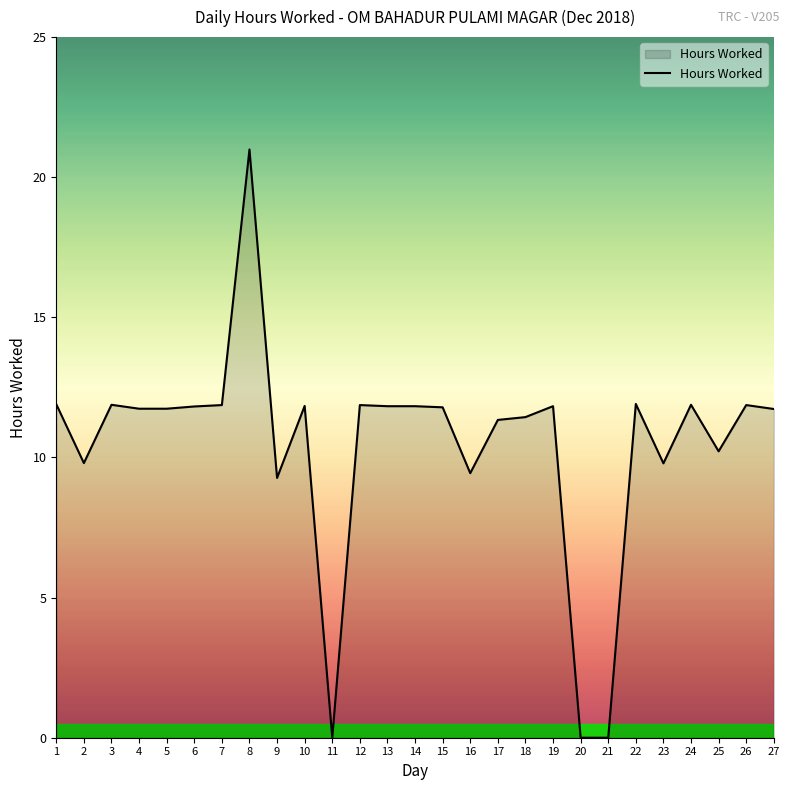

Where does the data first go above 11?

1